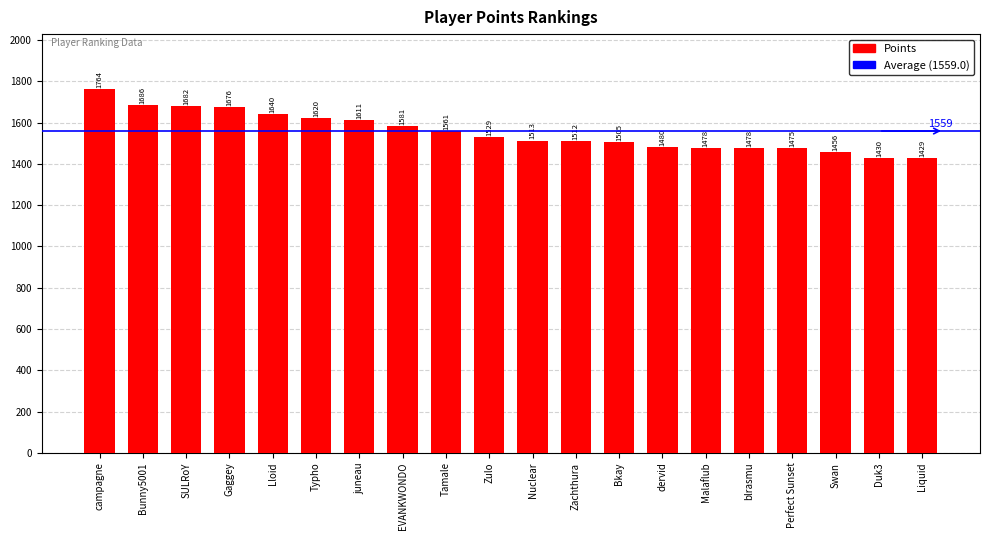

The value at Zulo is 1529. True or false?

True